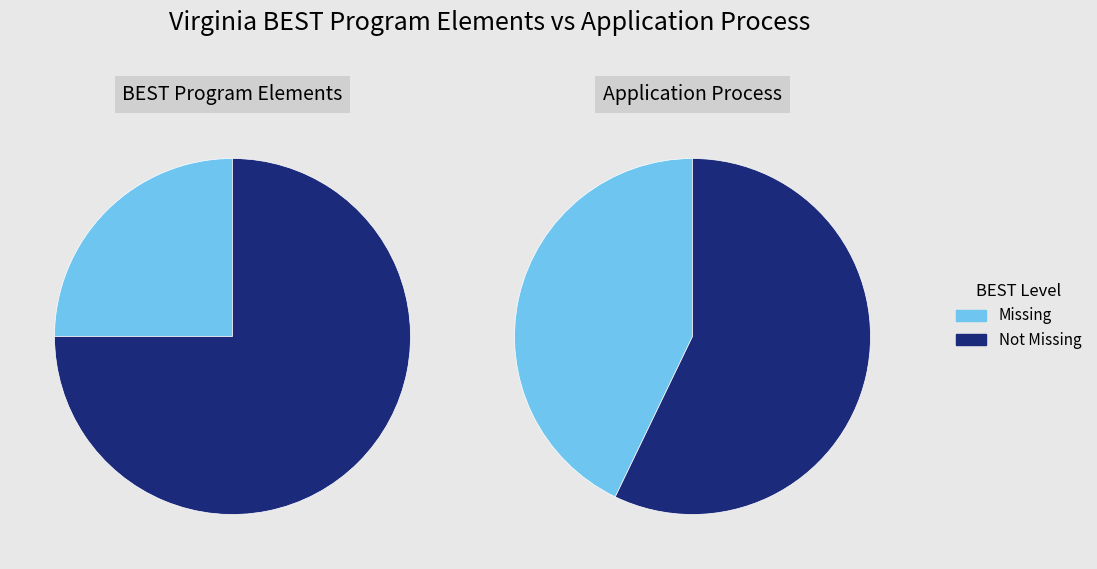

Between 0 and 2, which series saw the biggest shift?

Missing